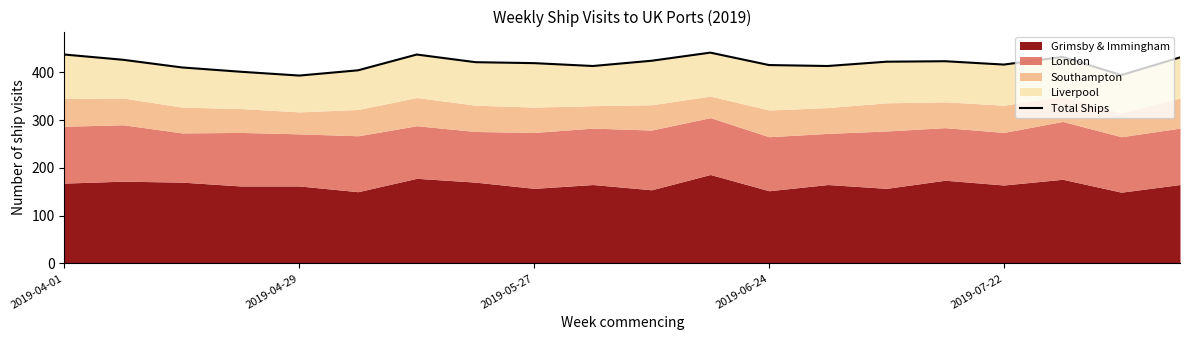

Approximately how many times larger is the value at 9 compared to 2019-06-24?

1.0